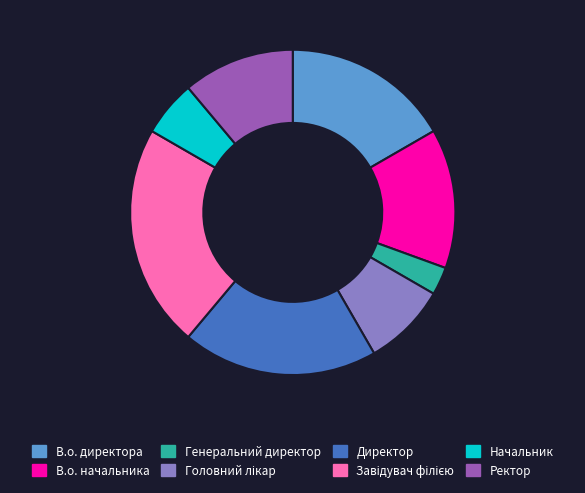

Does Директор account for over 50% of the chart?

No